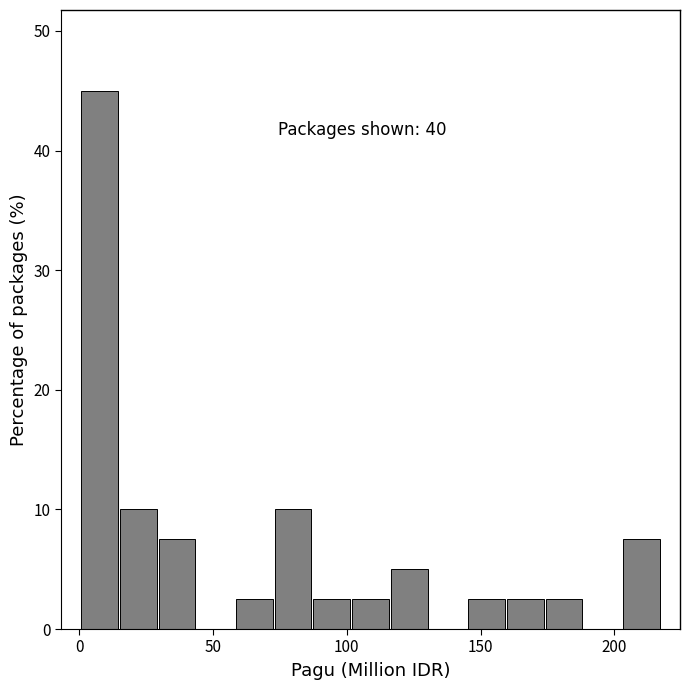

Read against the x-axis, roughly where is the centre of the tallest bar?

10